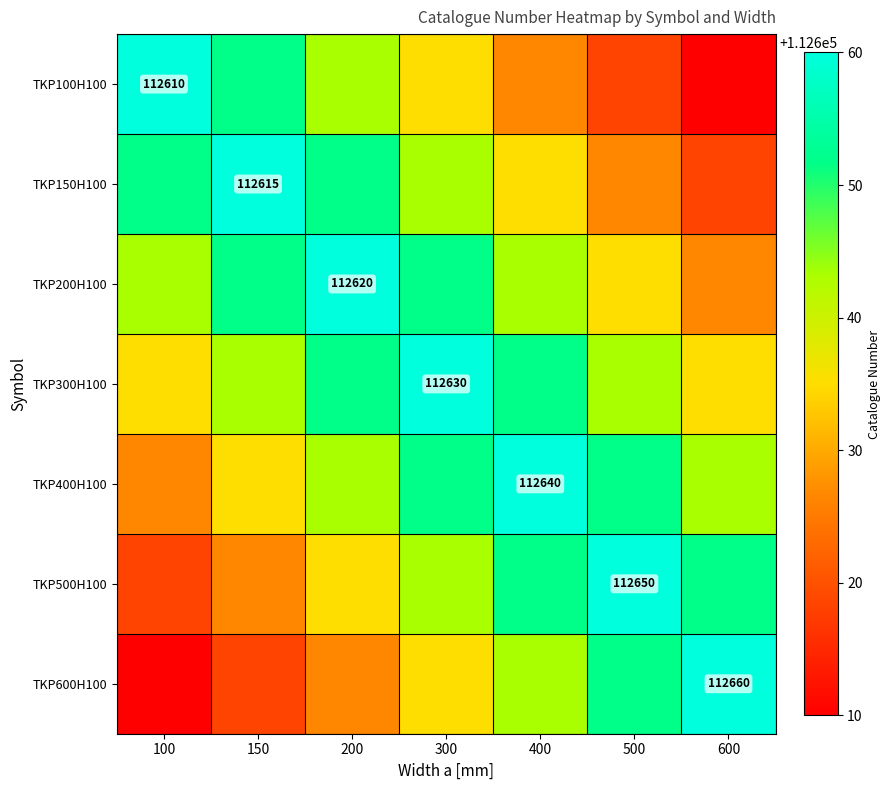

How many data points in TKP600H100 are above 112635?

3